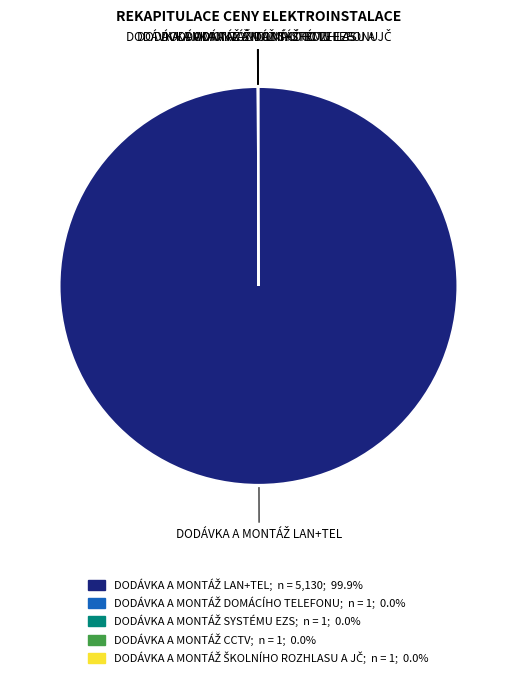

Is there any slice that represents more than half of the pie?

Yes